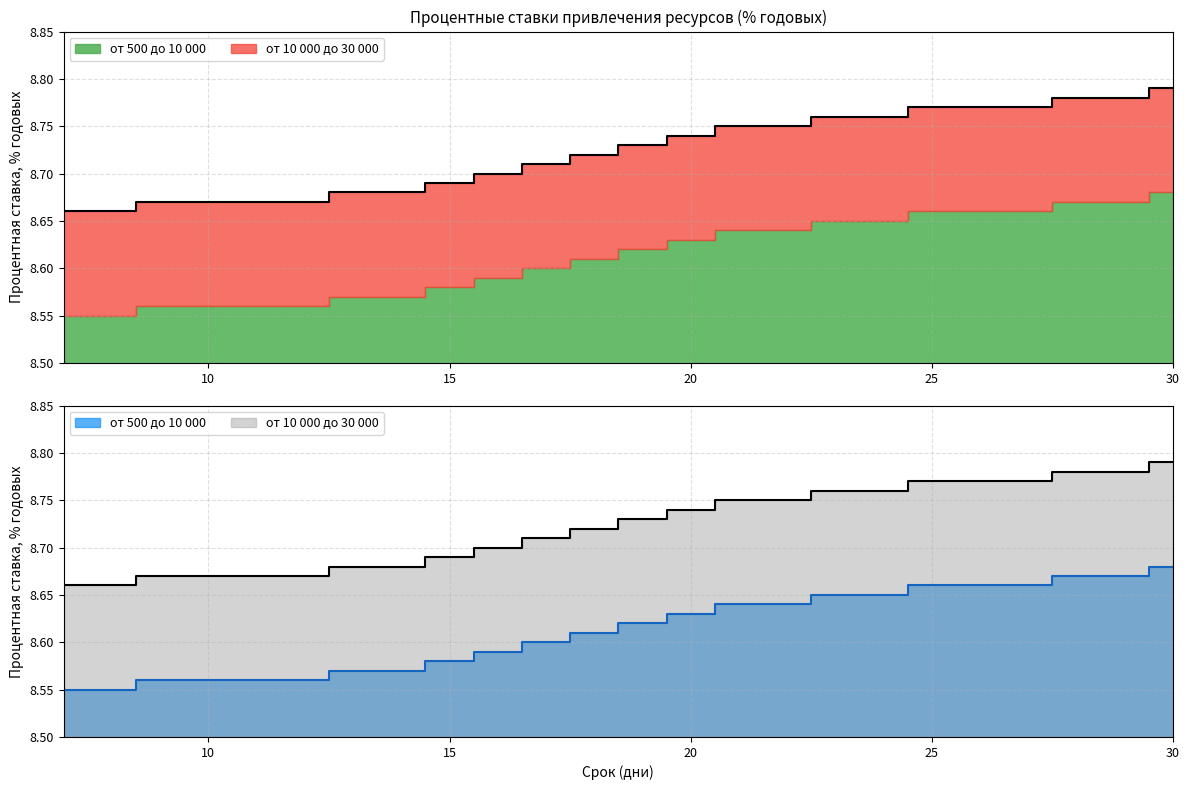

At which category is the sum across all series the highest?

30